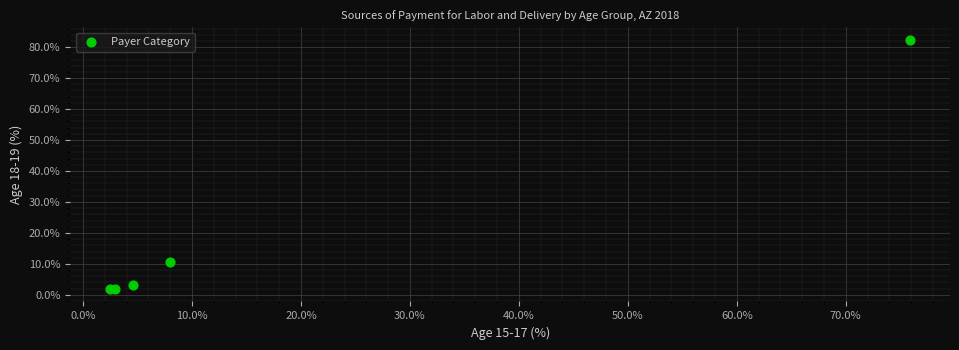

What Y value in the scatter plot is closest to 42?

10.5